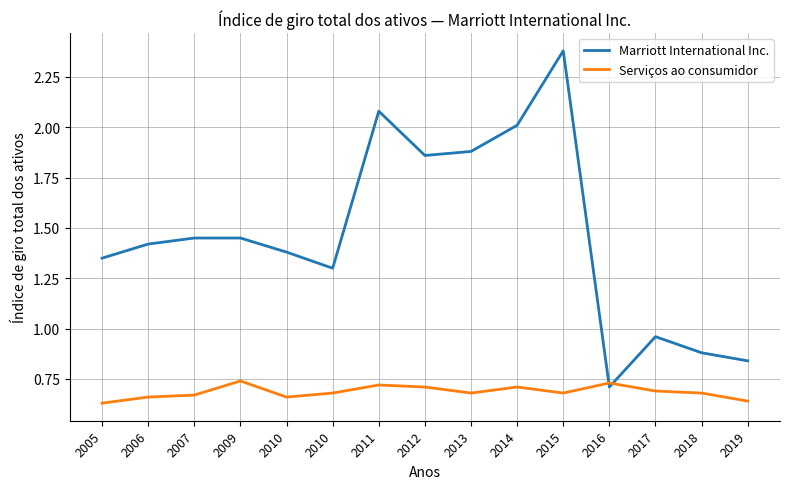

Rank the categories by Marriott International Inc. value from highest to lowest.

2015, 2011, 2014, 2013, 2012, 2007, 2009, 2006, 2010, 2005, 2010, 2017, 2018, 2019, 2016